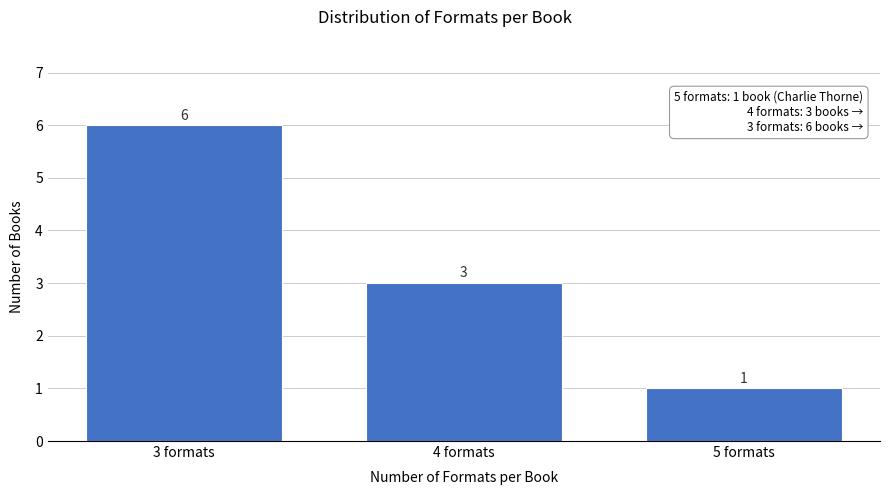

Reading left to right, transcribe all the data shown in this chart.

3 formats=6	4 formats=3	5 formats=1